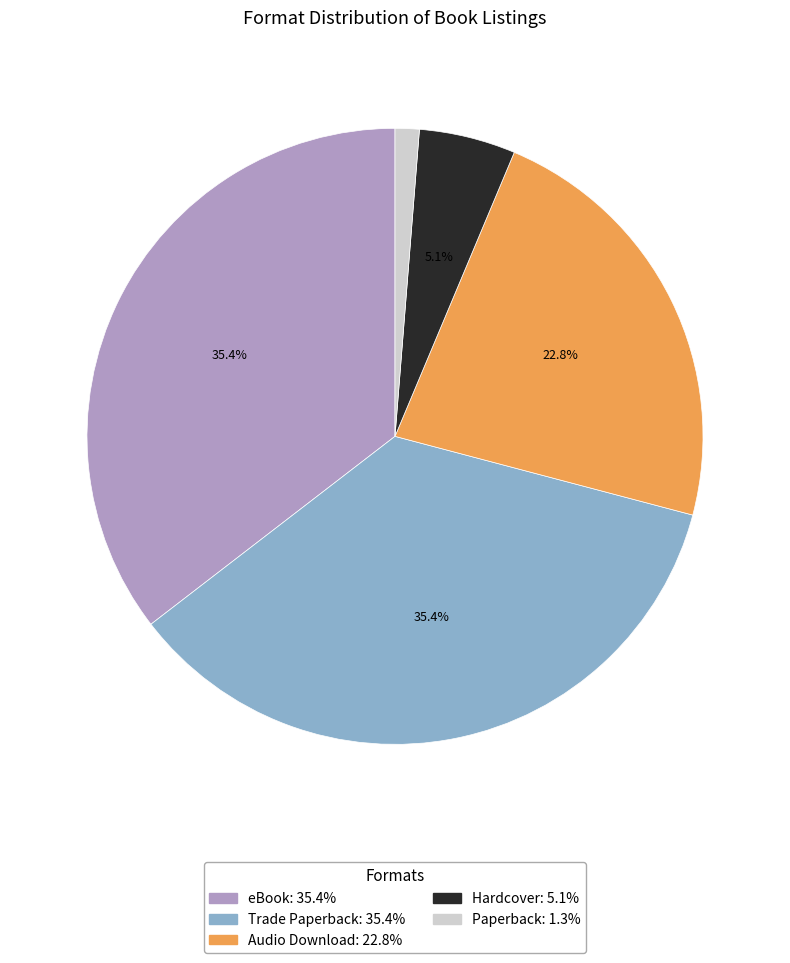

Does Hardcover represent more than half of the total?

No